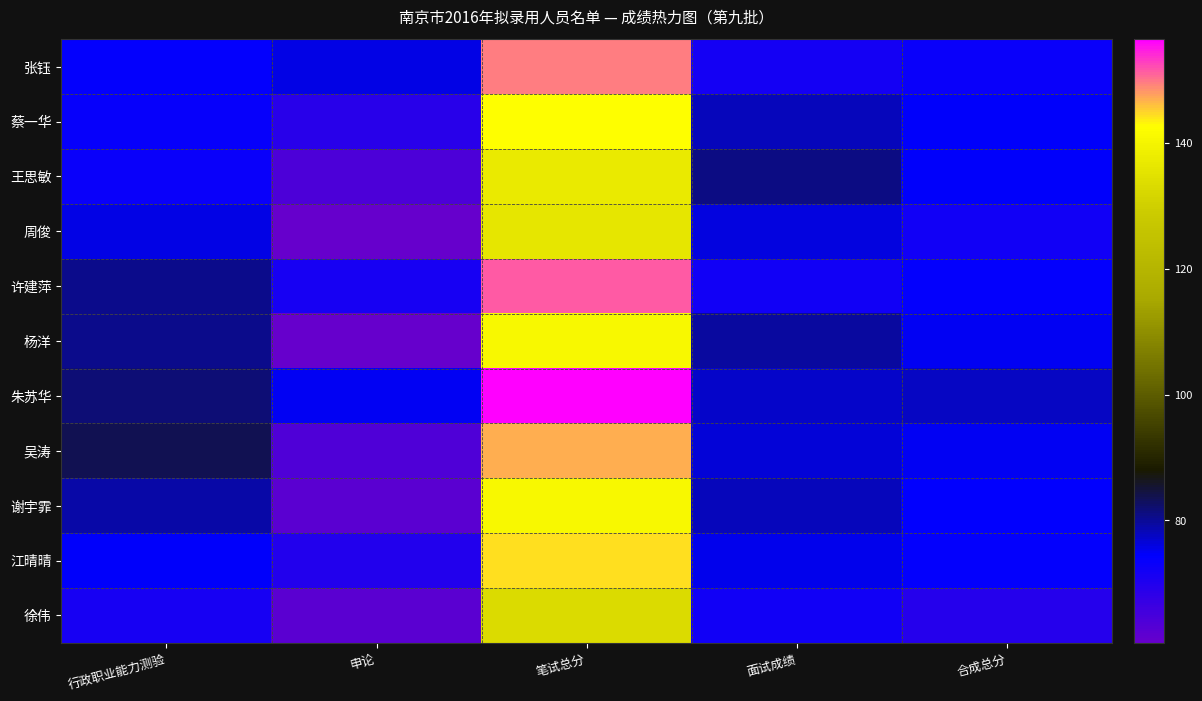

How many distinct data groups are displayed?

11